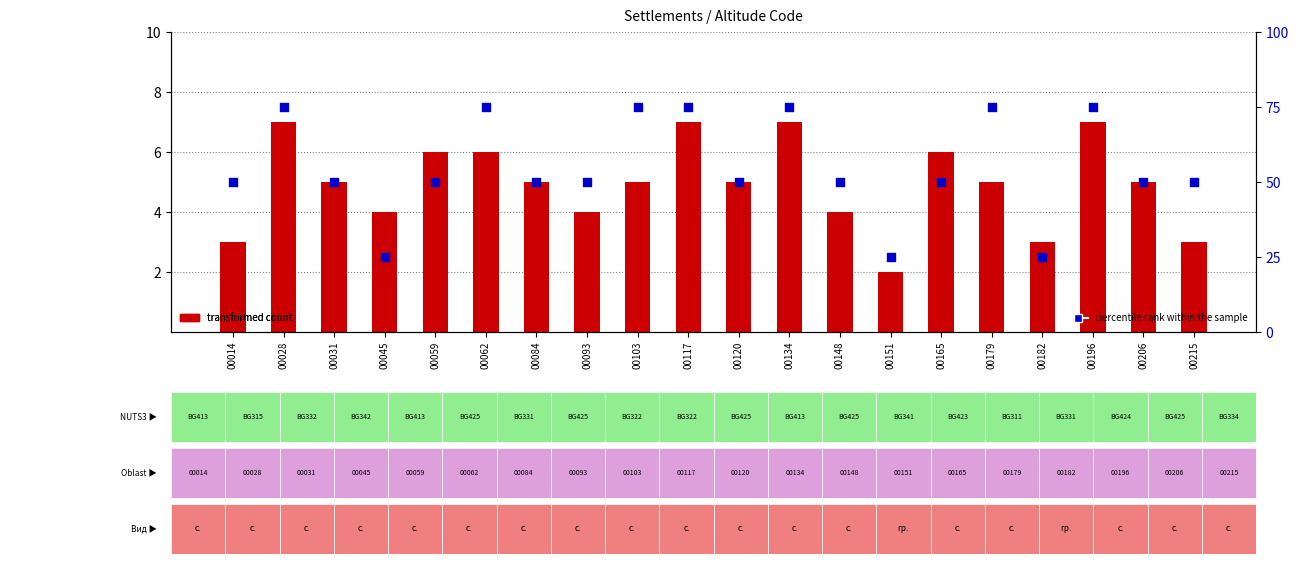

What are all the series names shown in the legend?

transformed count, percentile rank within the sample